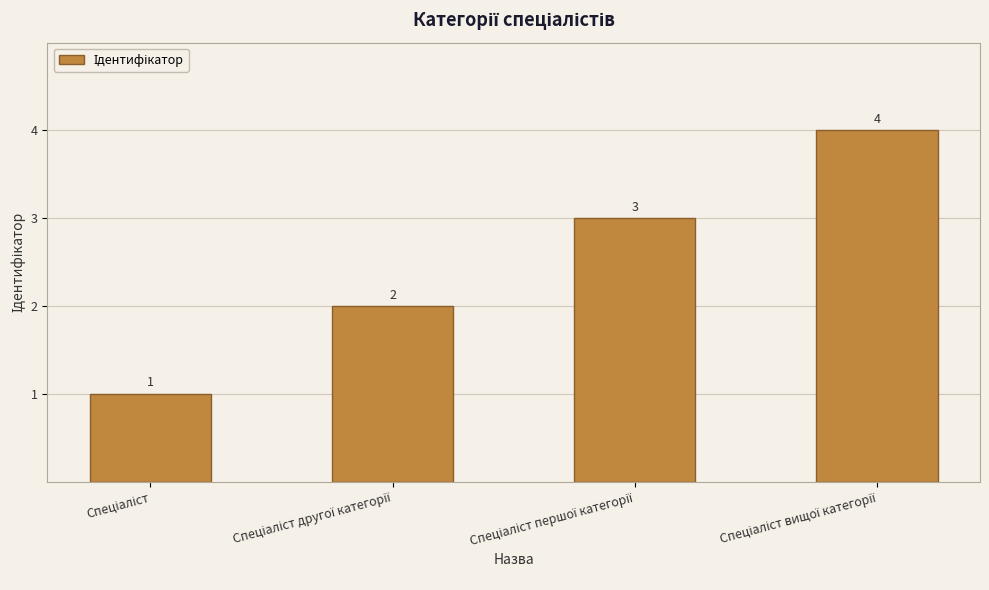

What is the greatest value displayed?

4